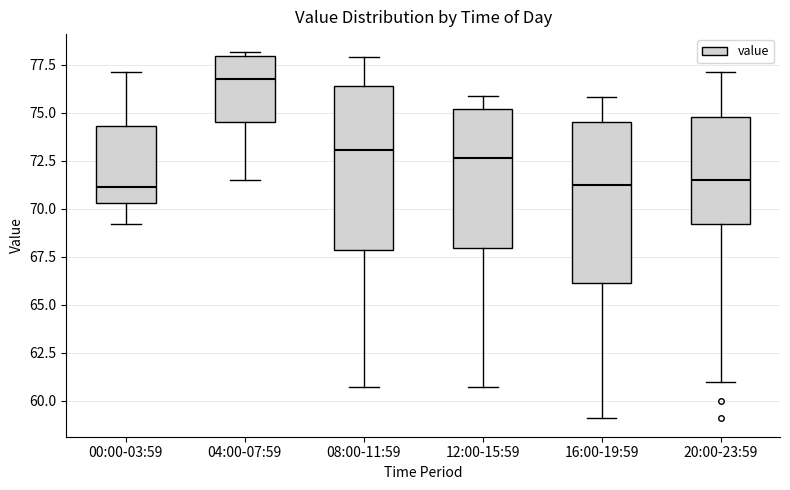

Reading left to right, read every box against the y-axis: the position of its median line, the range the box covers, and the ends of its whiskers. The values are not printed on the chart, so give them approximately, as read against the axis.

00:00-03:59: median 71.0, box 70.5 to 74.5, whiskers 69.0 to 77.0
04:00-07:59: median 77.0, box 74.5 to 78.0, whiskers 71.5 to 78.0 (just above the box's upper edge)
08:00-11:59: median 73.0, box 68.0 to 76.5, whiskers 60.5 to 78.0
12:00-15:59: median 72.5, box 68.0 to 75.0, whiskers 60.5 to 76.0
16:00-19:59: median 71.5, box 66.0 to 74.5, whiskers 59.0 to 76.0
20:00-23:59: median 71.5, box 69.0 to 75.0, whiskers 61.0 to 77.0